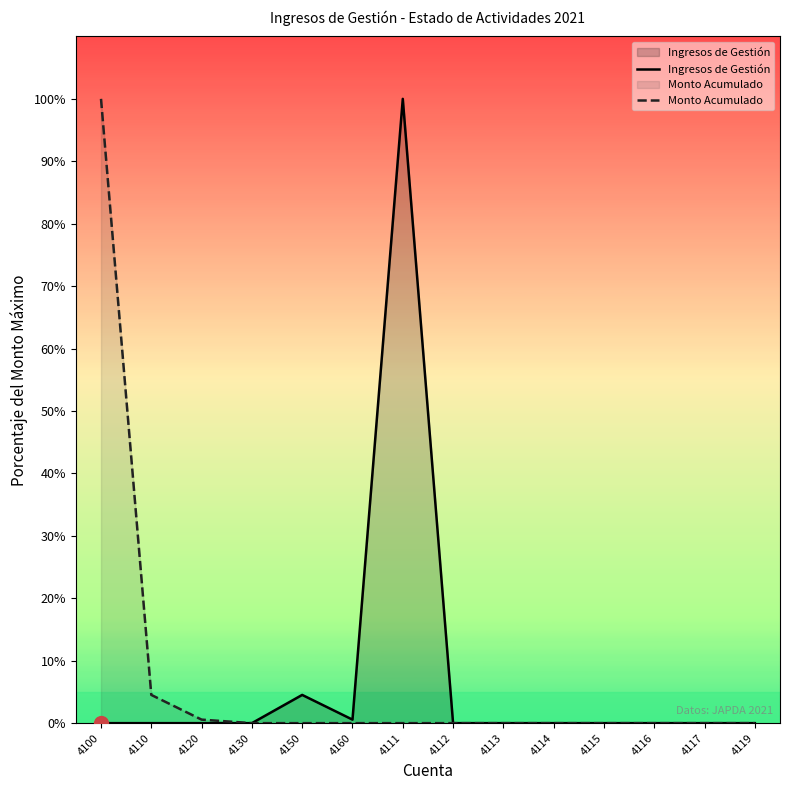

What is the difference between the Monto Acumulado values at 4100 and 4160?

100.0